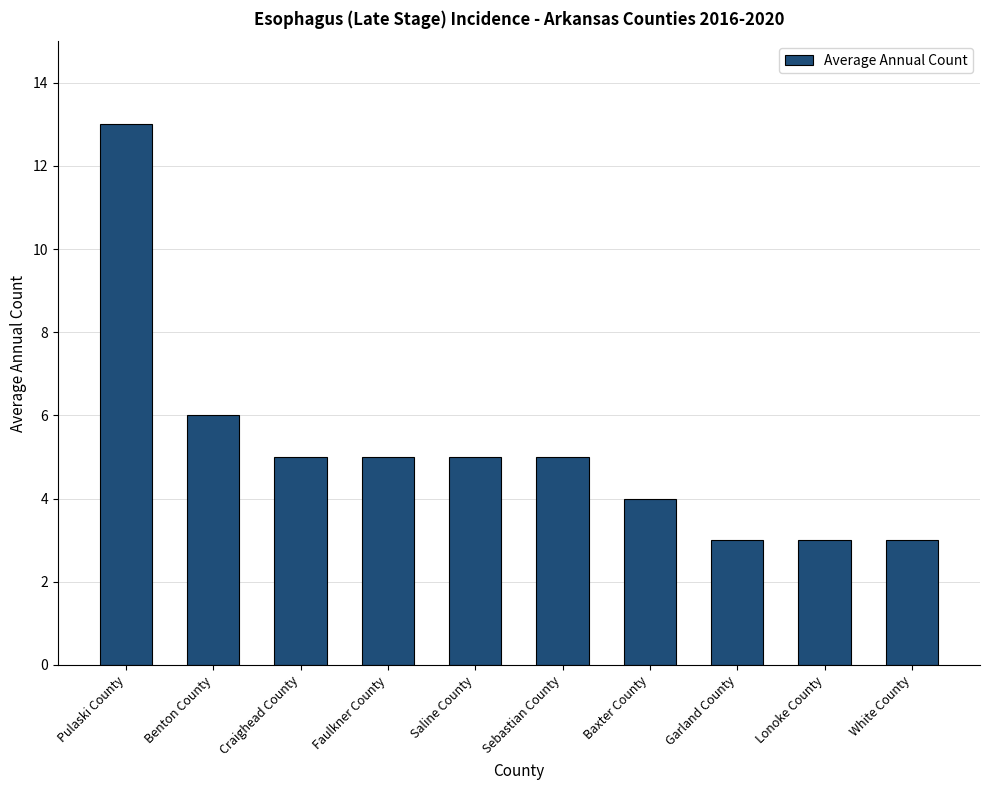

What is the average value?

5